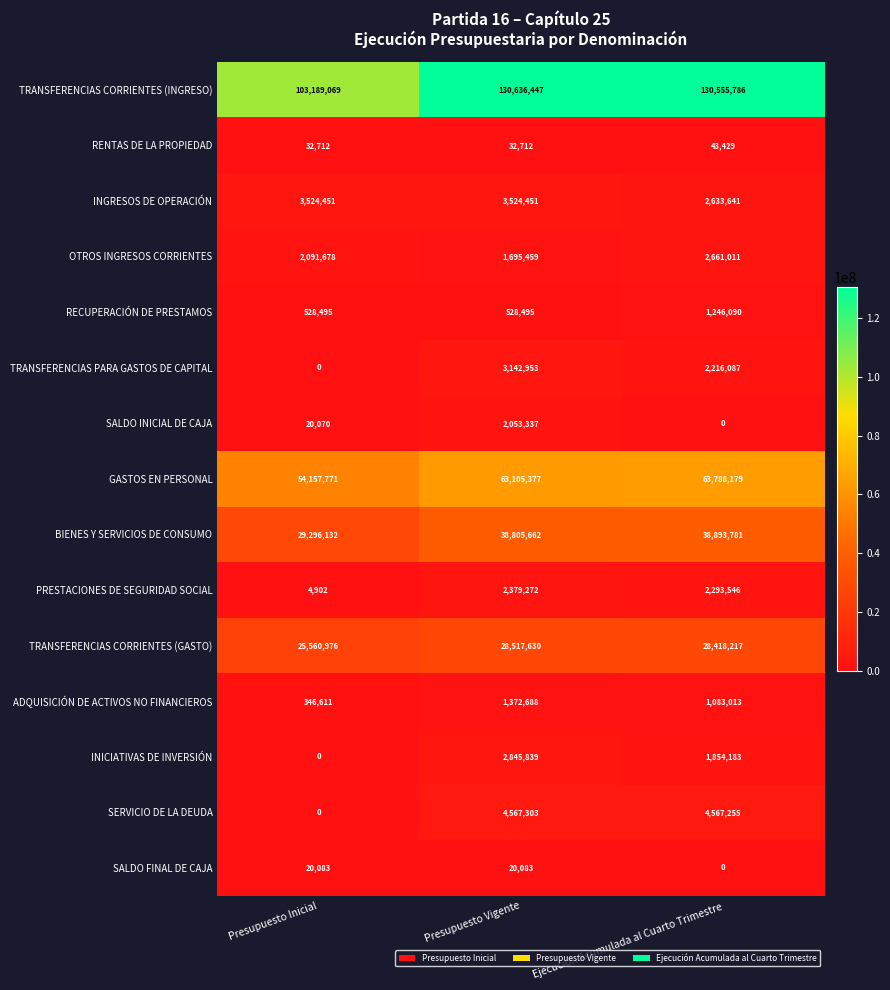

Where is GASTOS EN PERSONAL nearest to the value 58972975?

Presupuesto Vigente